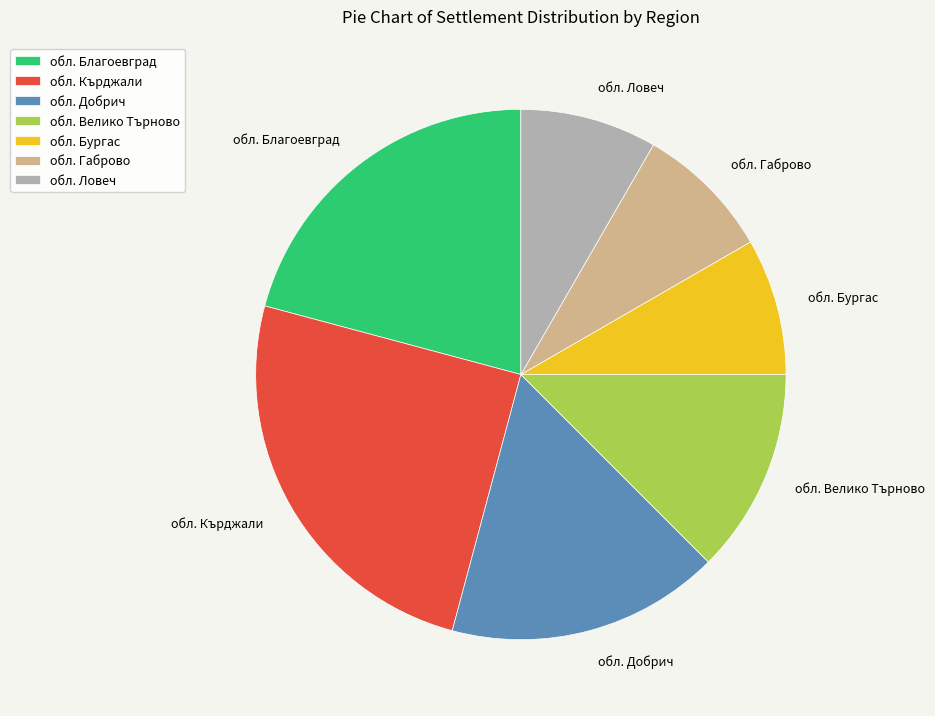

What is the largest slice in the pie chart?

обл. Кърджали